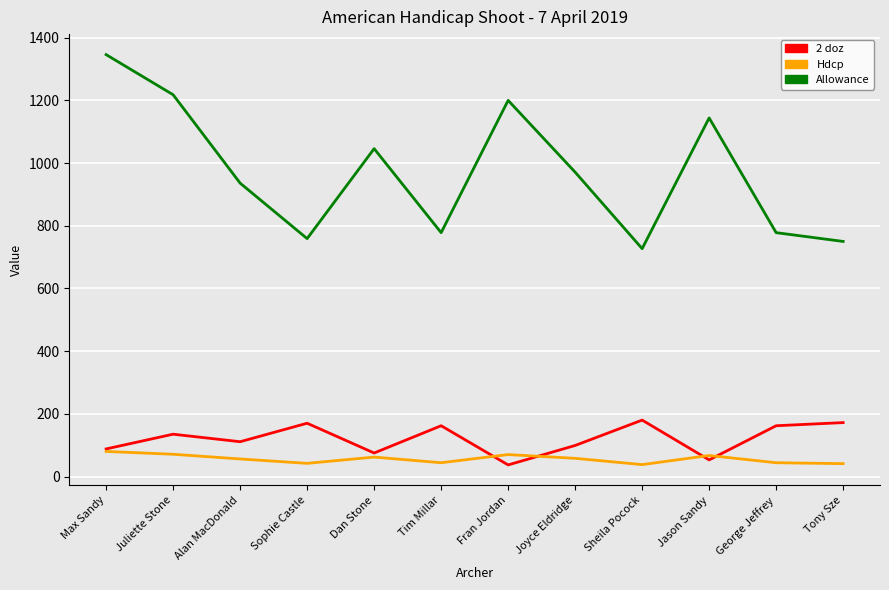

True or false: Hdcp and Allowance intersect in this chart.

False